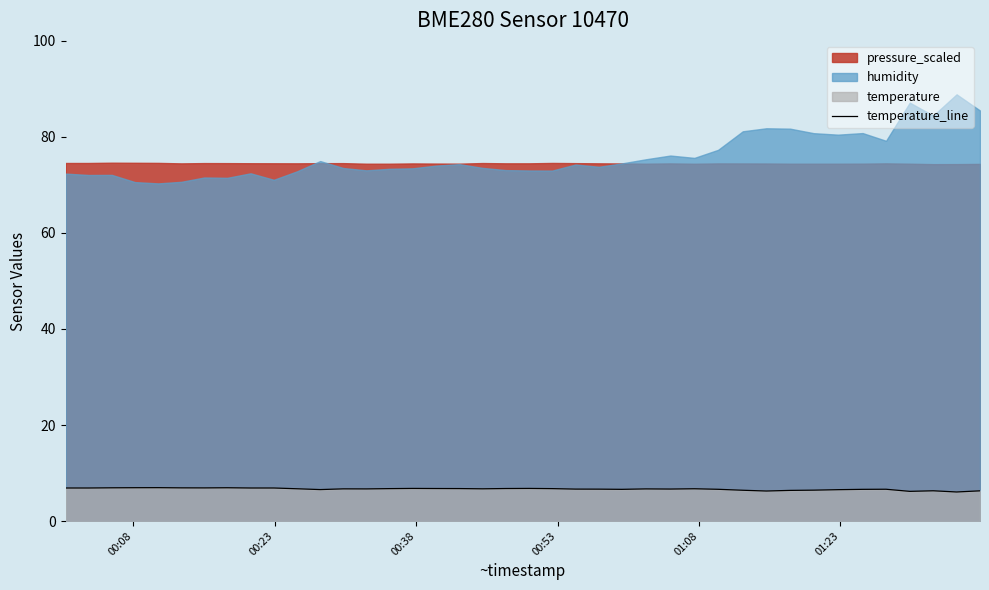

How many categories are shown in the chart?

40